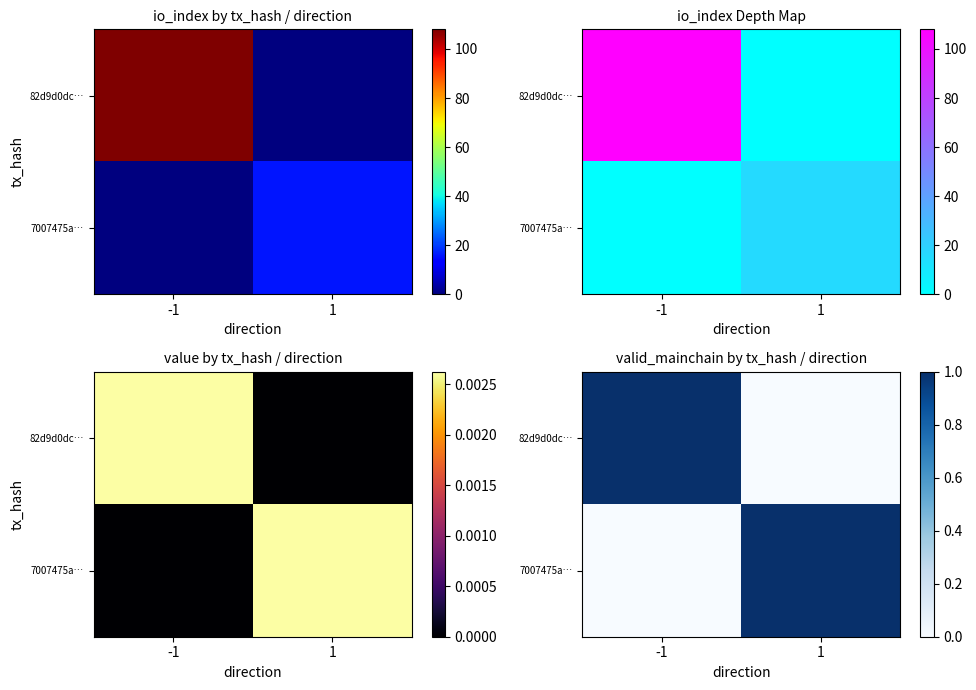

What is the total value across all series at 1?

1